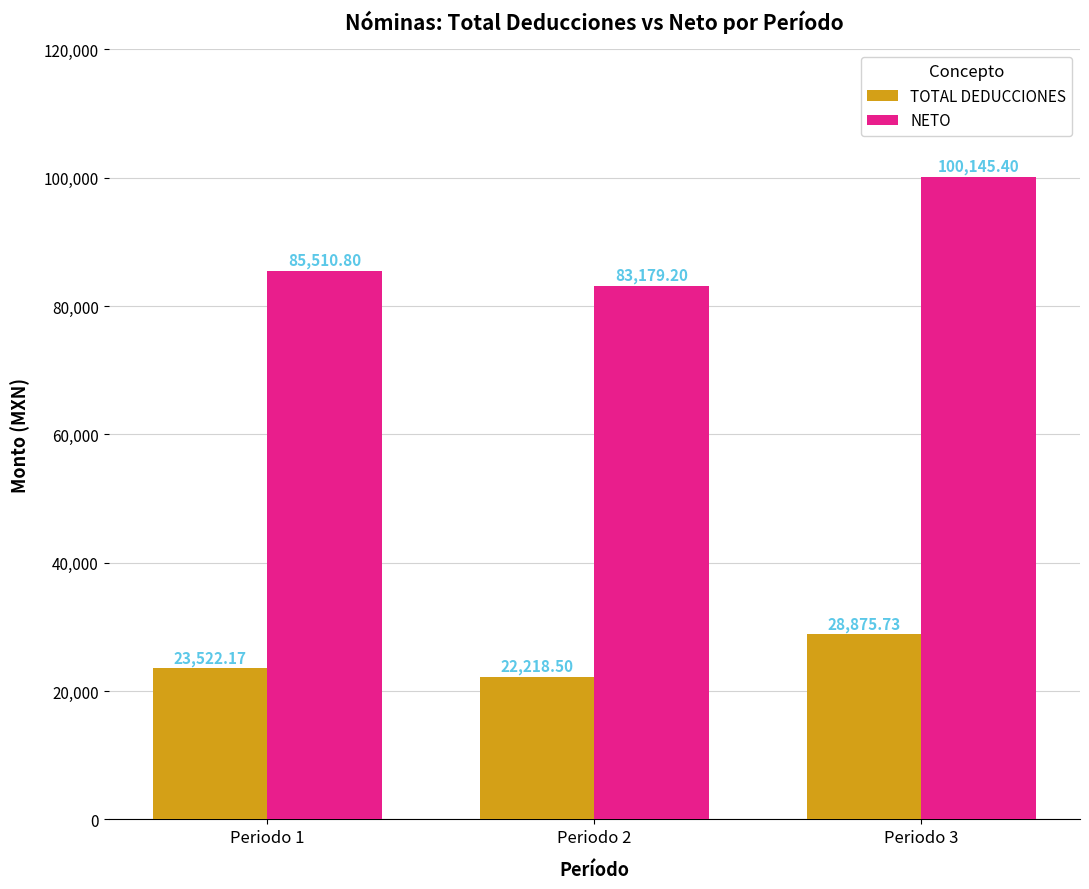

Reading left to right, transcribe all the data shown in this chart.

TOTAL DEDUCCIONES: 23522.2	22218.5	28875.7
NETO: 85510.8	83179.2	100145.4